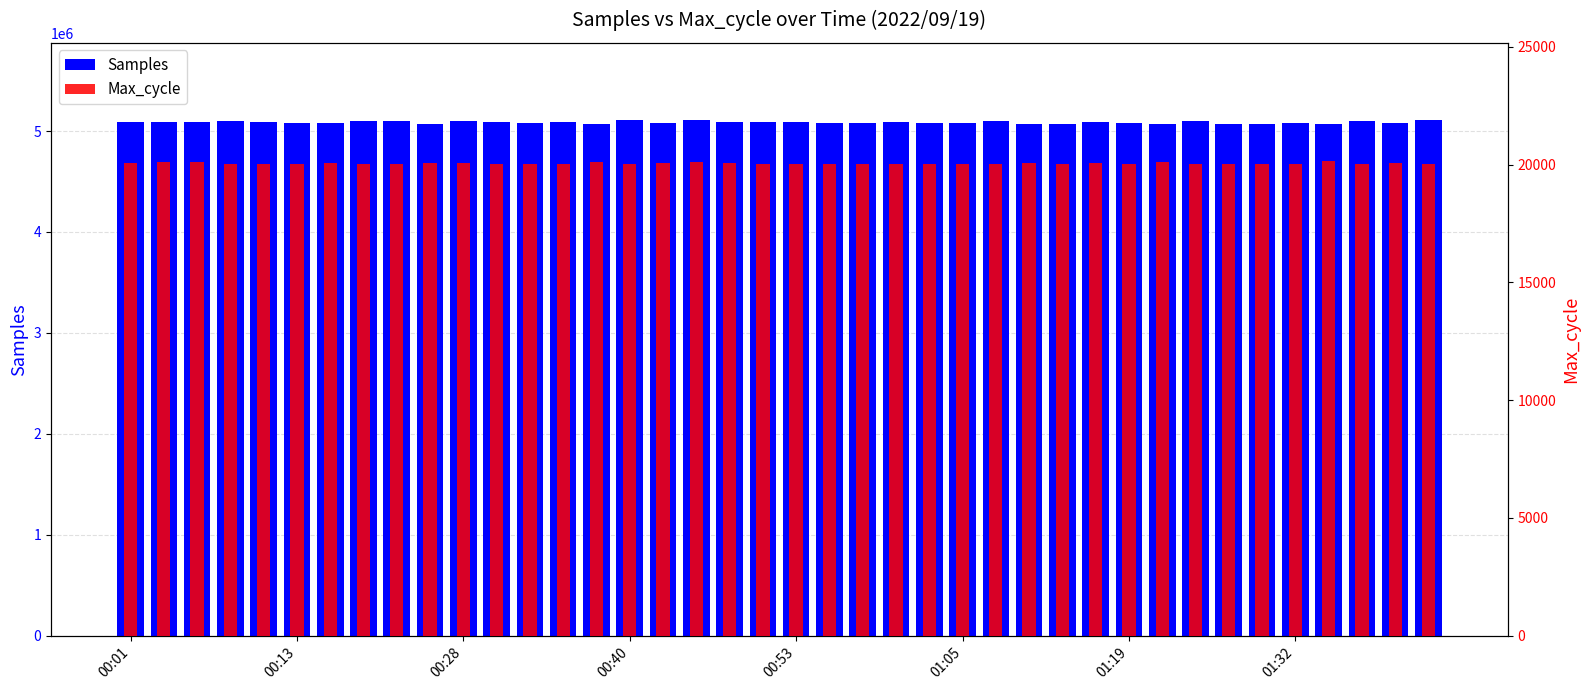

What is the difference between the maximum and minimum values in the Samples series?

41395